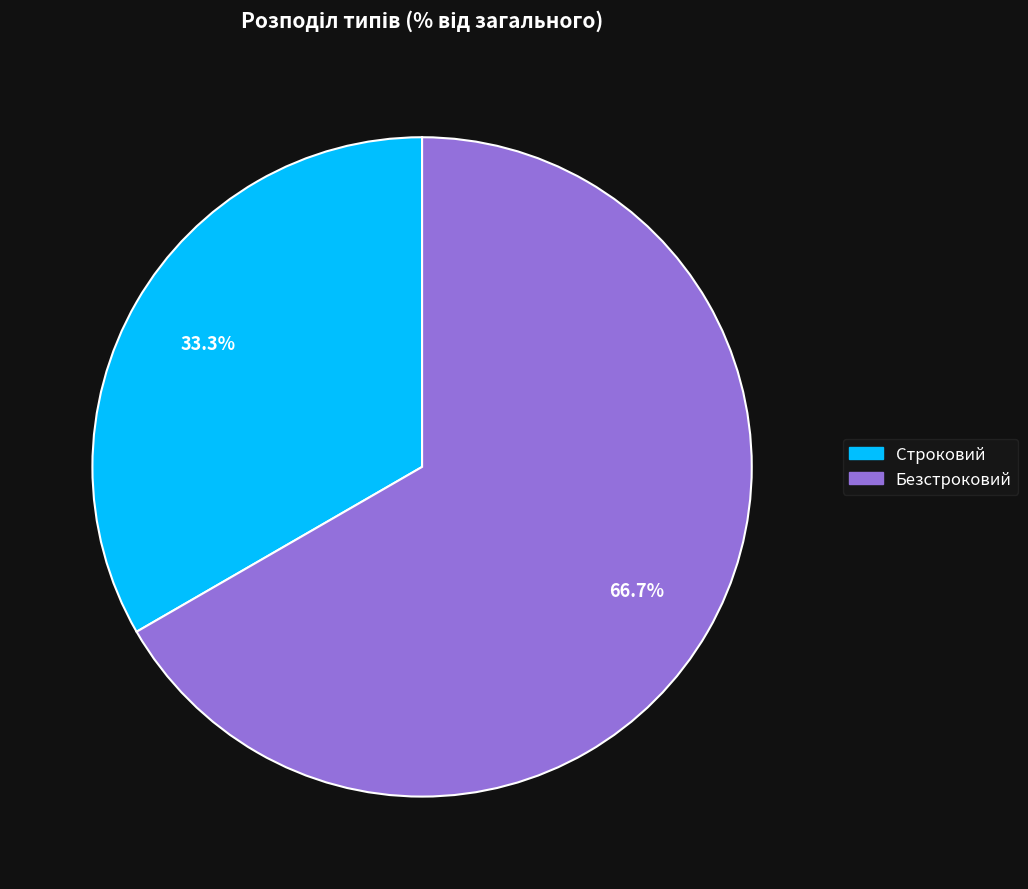

How many slices are in this pie chart?

2